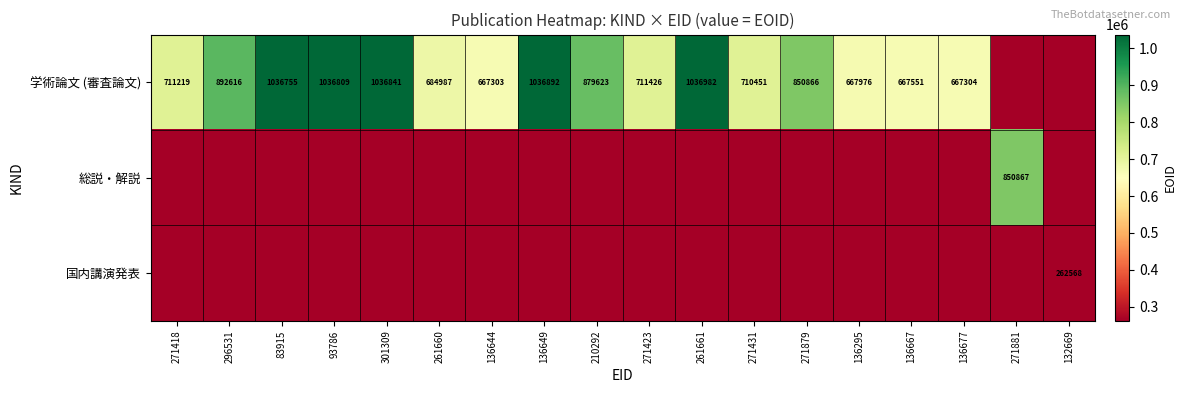

Is it true that 学術論文 (審査論文) equals 1036982 at 261661?

True